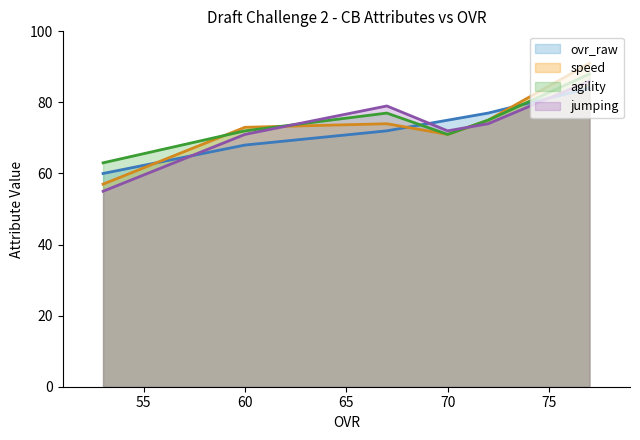

Which series ends up on top after the final intersection of jumping and speed?

speed